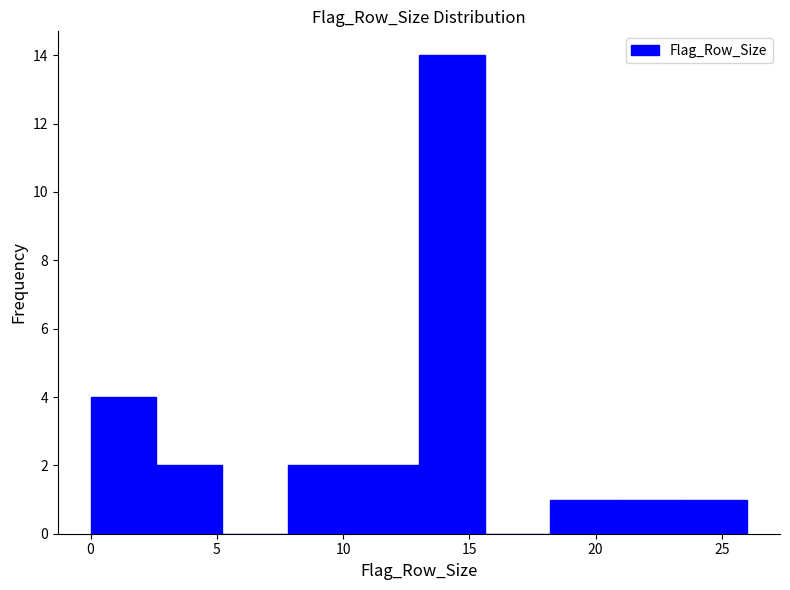

Reading left to right, list every bar in this chart as the range it spans on the x-axis followed by its height. Neither the bar edges nor the heights are printed on the chart, so give them approximately, as read against the axes.

0.0 to 2.6: 4
2.6 to 5.2: 2
5.2 to 7.8: 0
7.8 to 10.4: 2
10.4 to 13.0: 2
13.0 to 15.6: 14
15.6 to 18.2: 0
18.2 to 20.8: 1
20.8 to 23.4: 1
23.4 to 26.0: 1